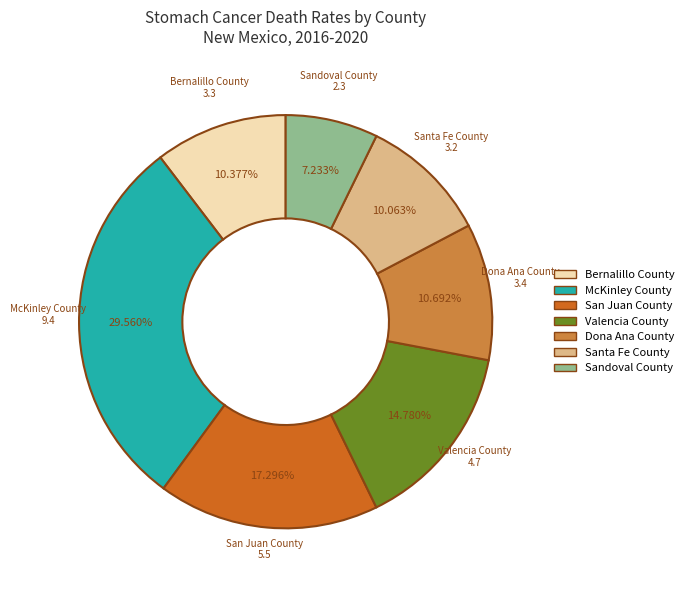

Is it true that Santa Fe County is 1% of the pie?

False